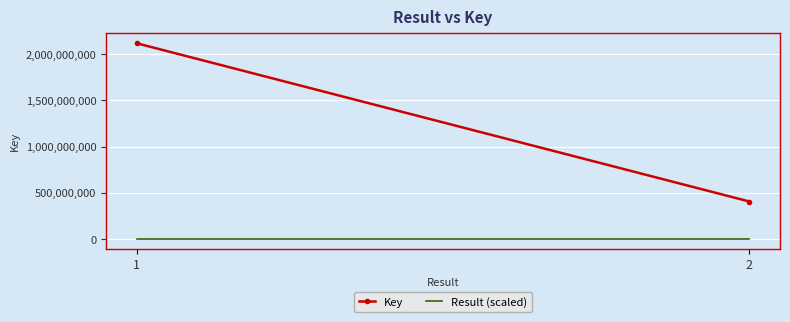

At how many categories does at least one series exceed 686212867?

1